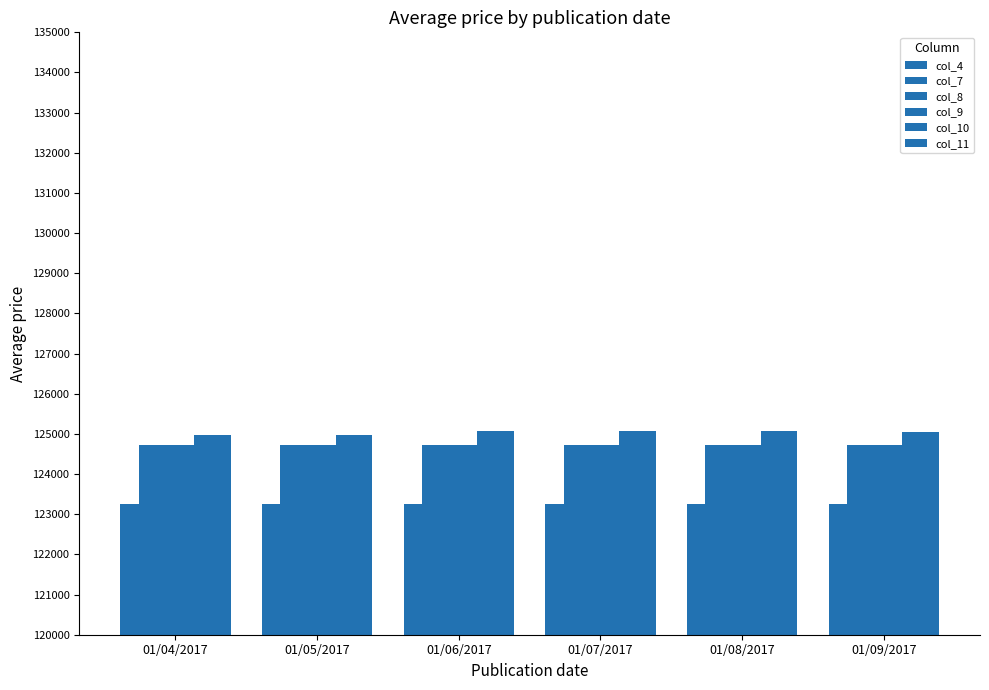

How many data points in col_7 are above 124730?

1